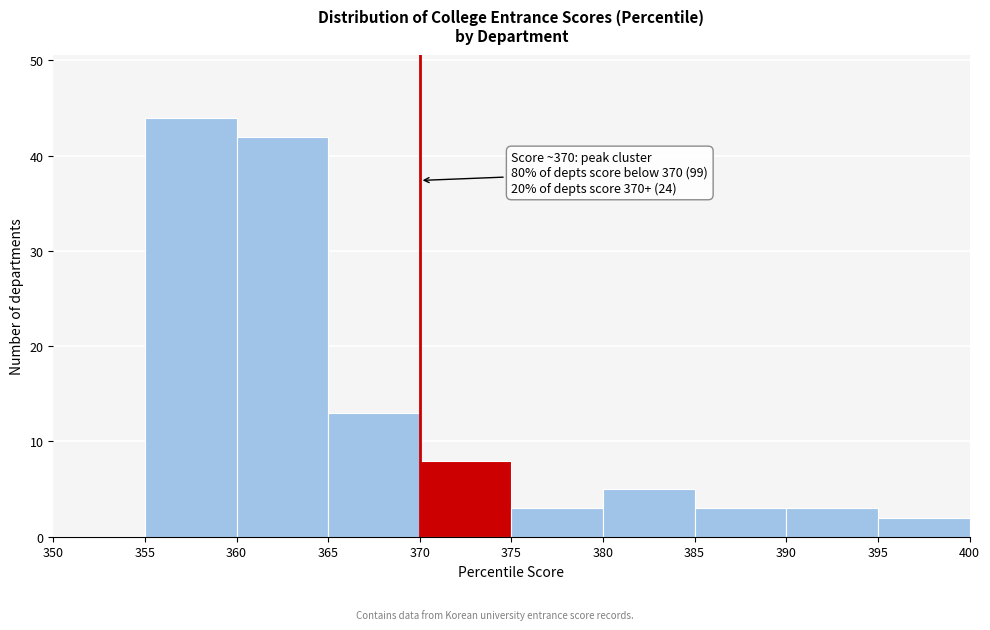

Over which range of the x-axis is the bar tallest?

355 to 360